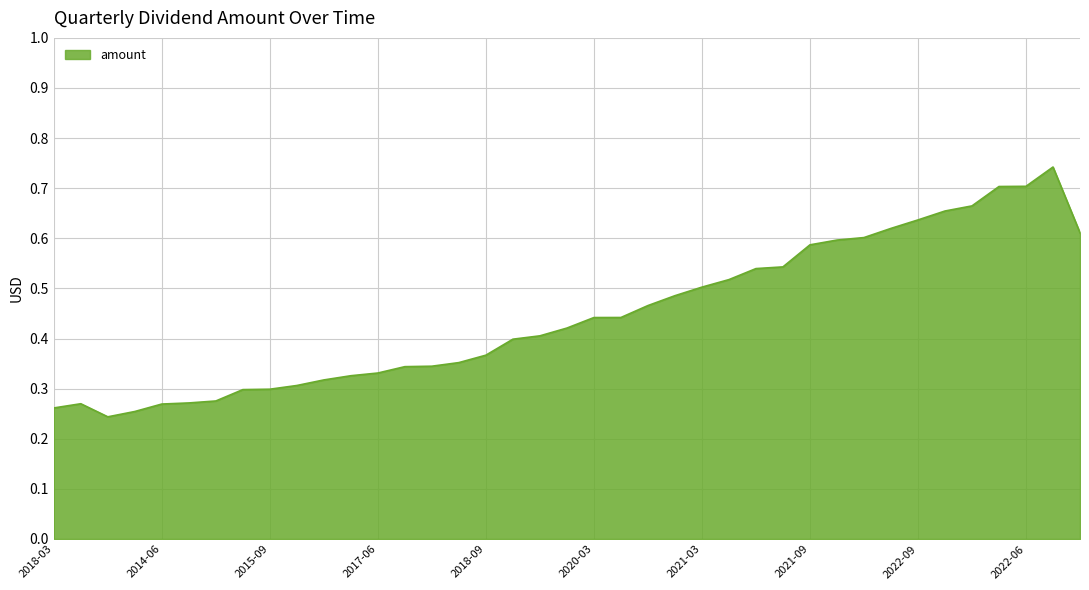

Which category has the lowest value across all series?

2016-09